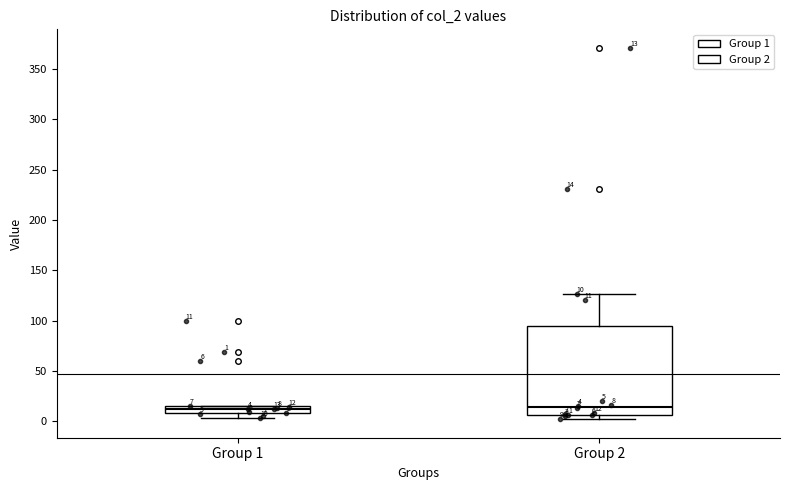

Comparing the boxes themselves (not the whiskers), which one is the tallest?

Group 2